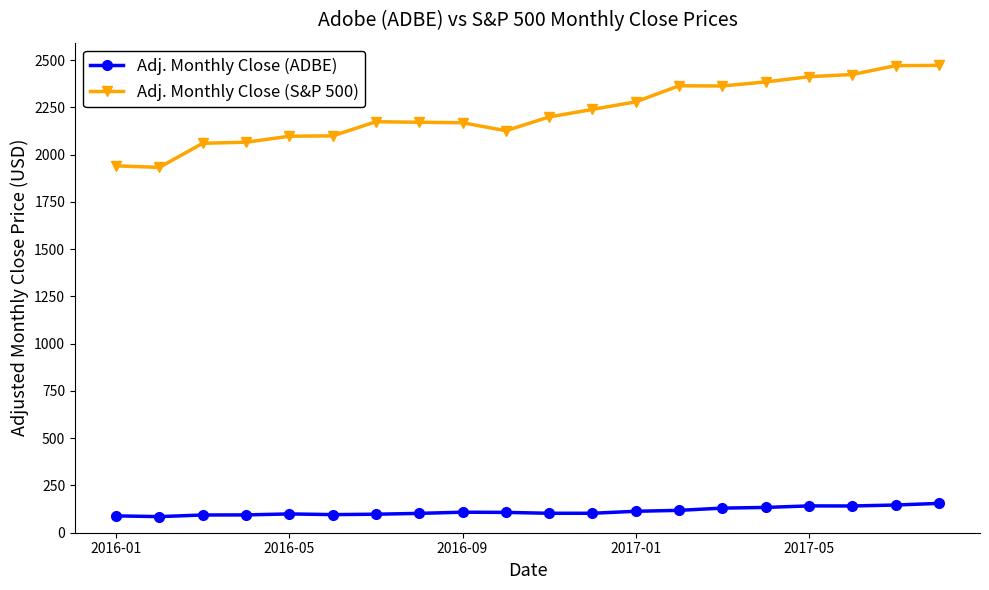

What is the value of the Adj. Monthly Close (ADBE) point at the 3rd from the left?

93.8